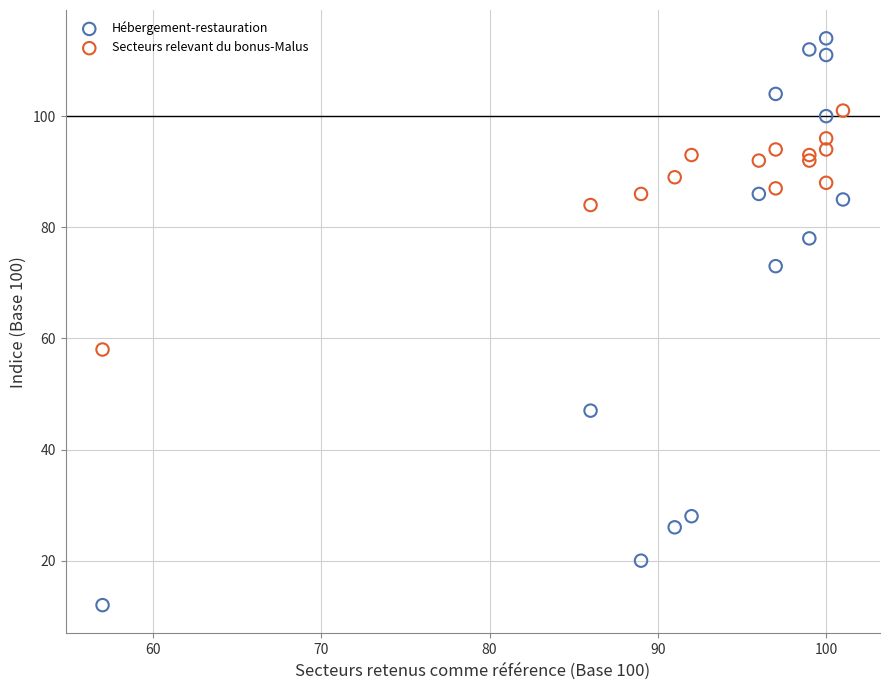

Which series has the largest Y range (max minus min)?

Hébergement-restauration